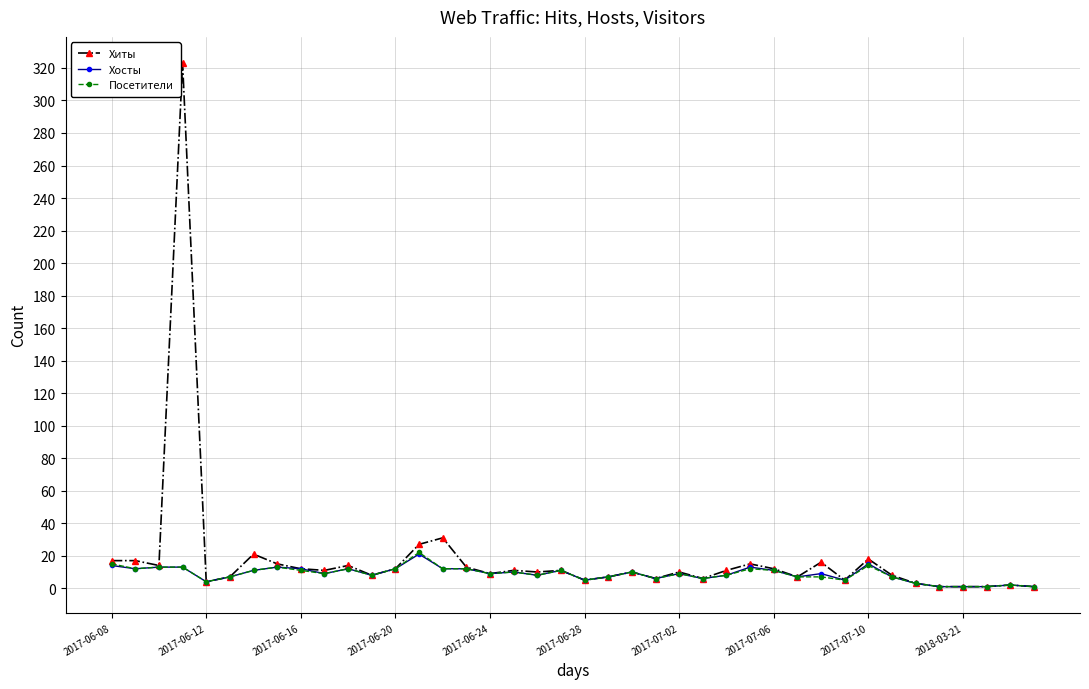

How many data points does each series have?

40